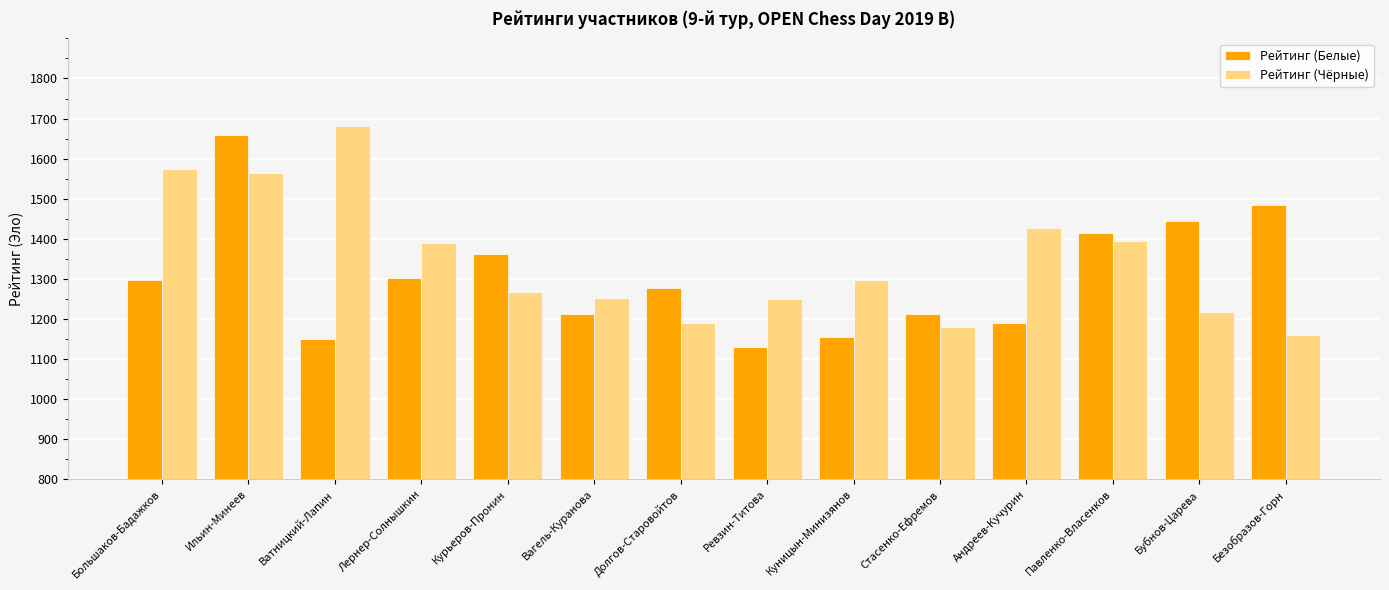

What is the spread (max minus min) of values at Бубнов-Царева?

226